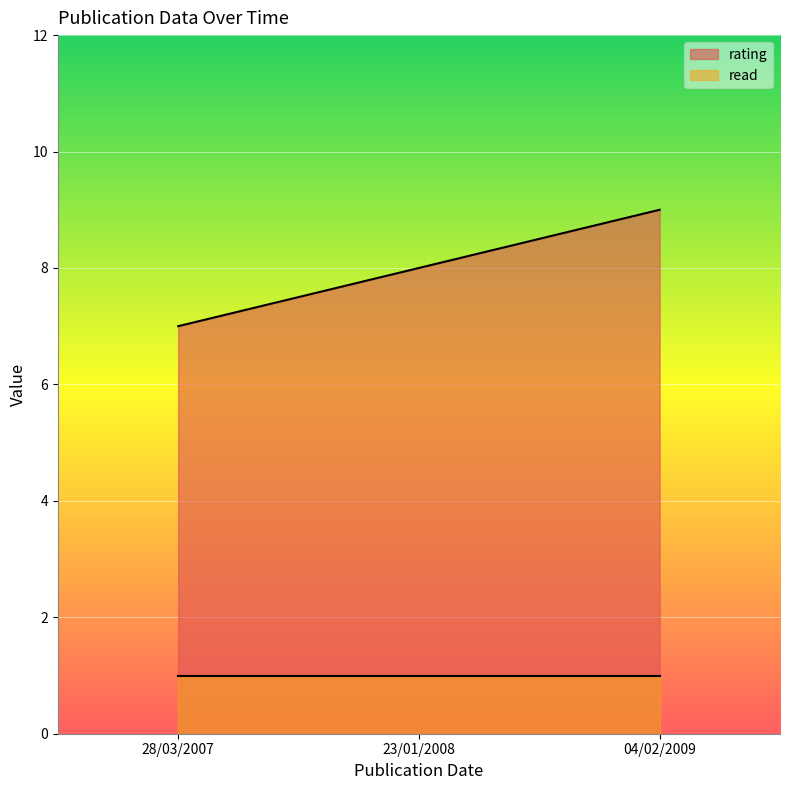

Does the chart display data point markers on the line(s)?

No